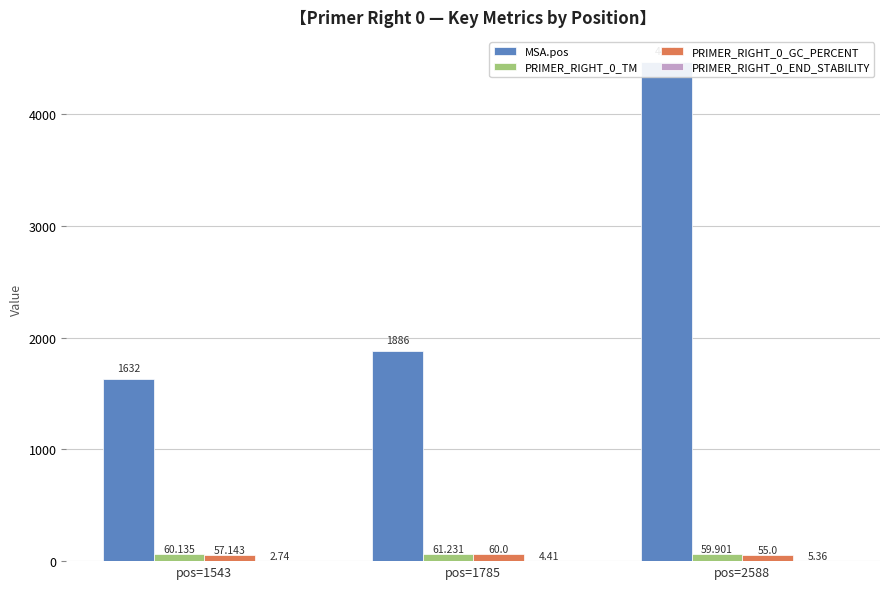

Where does the PRIMER_RIGHT_0_END_STABILITY series first go above 4?

pos=1785